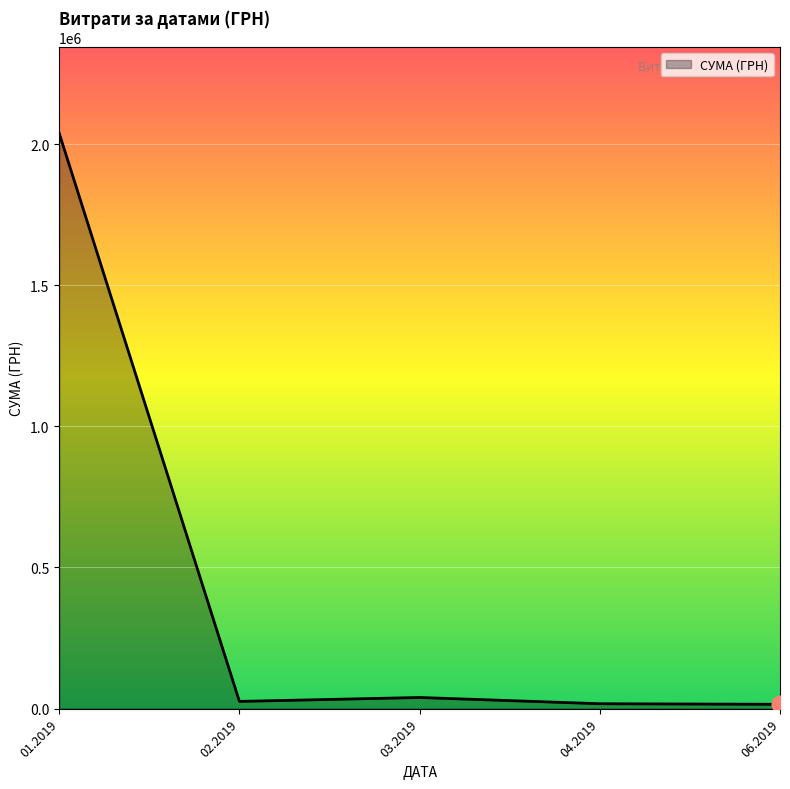

What is the sum of all values?

2134324.5